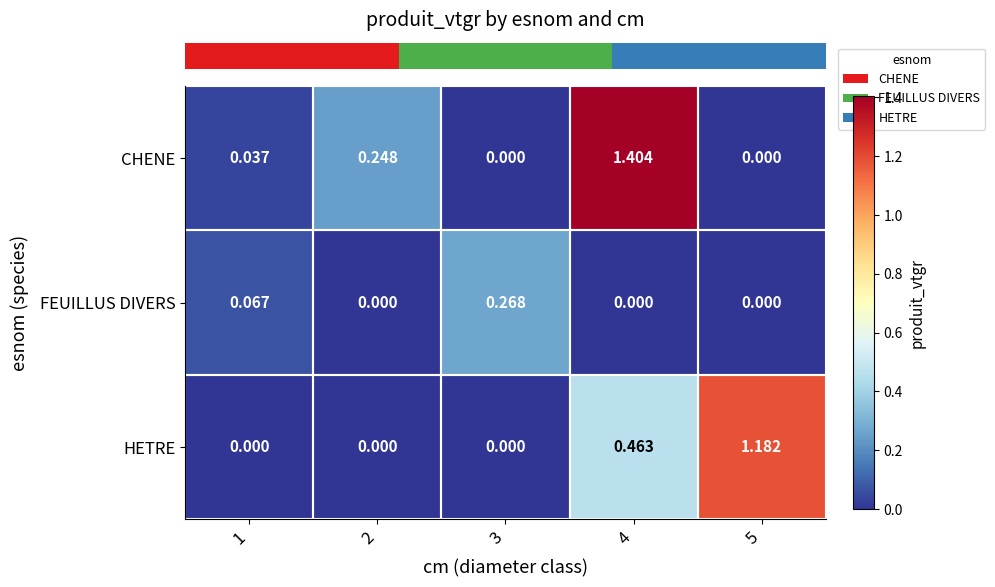

Between 4 and 5, which series saw the biggest shift?

CHENE